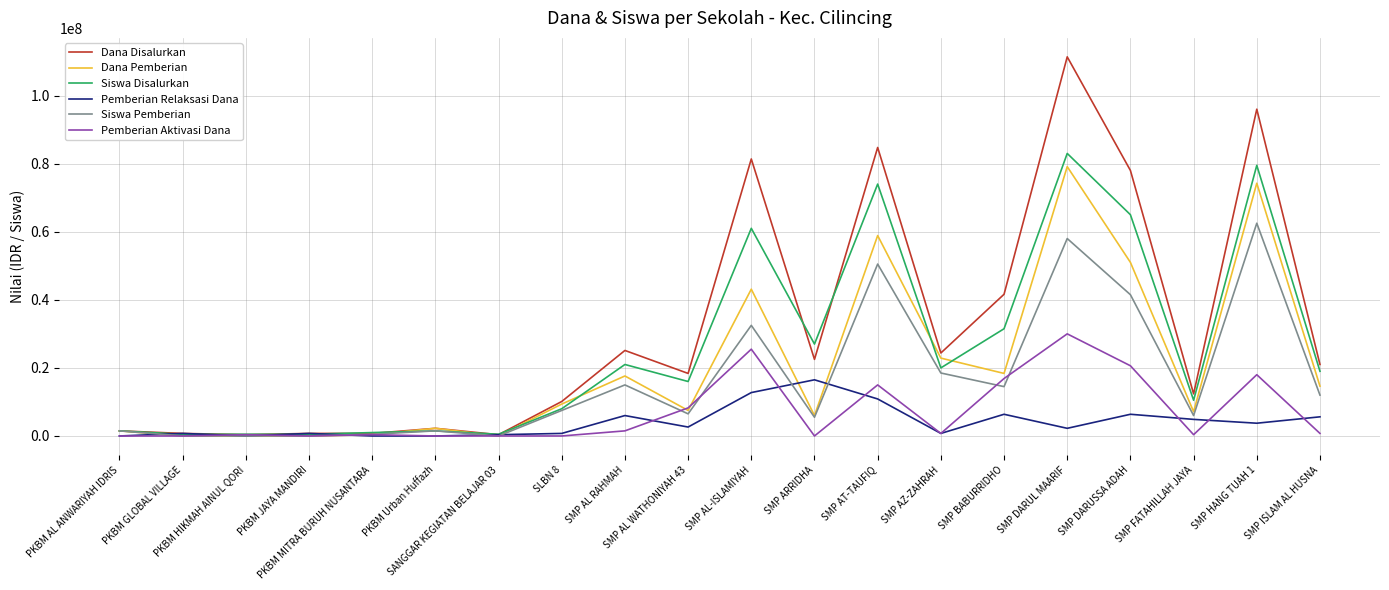

What is the difference between the maximum and second lowest values in the Siswa Disalurkan series?

82500000